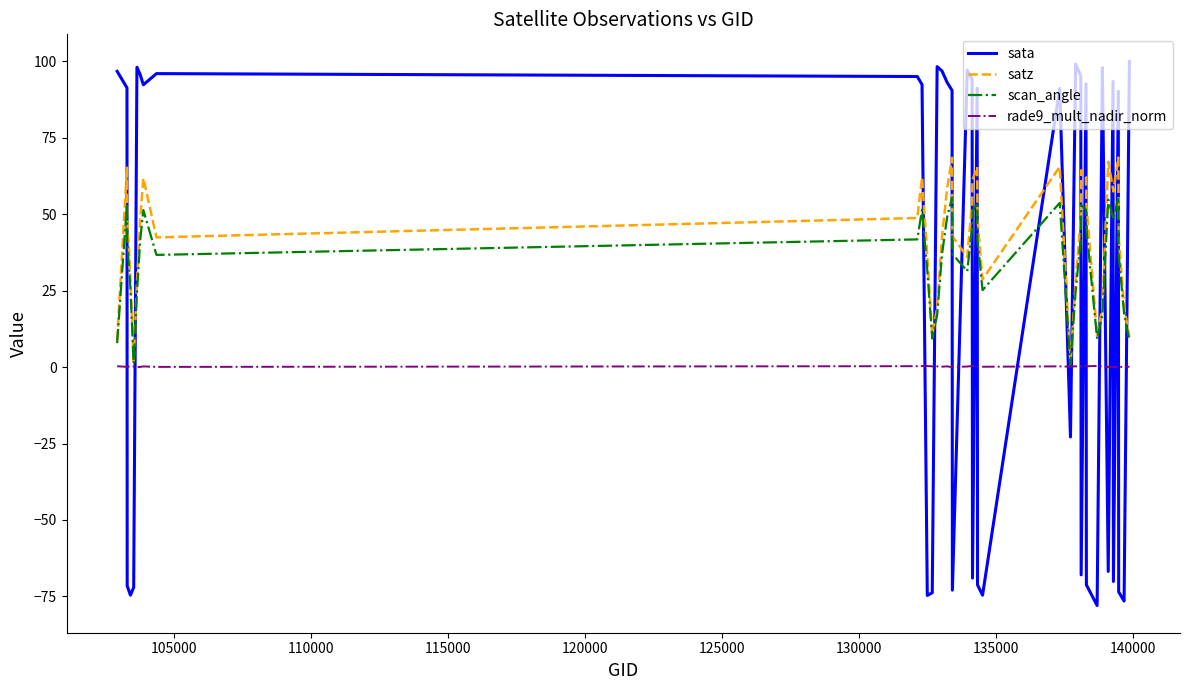

What is the minimum value for sata?

-78.0